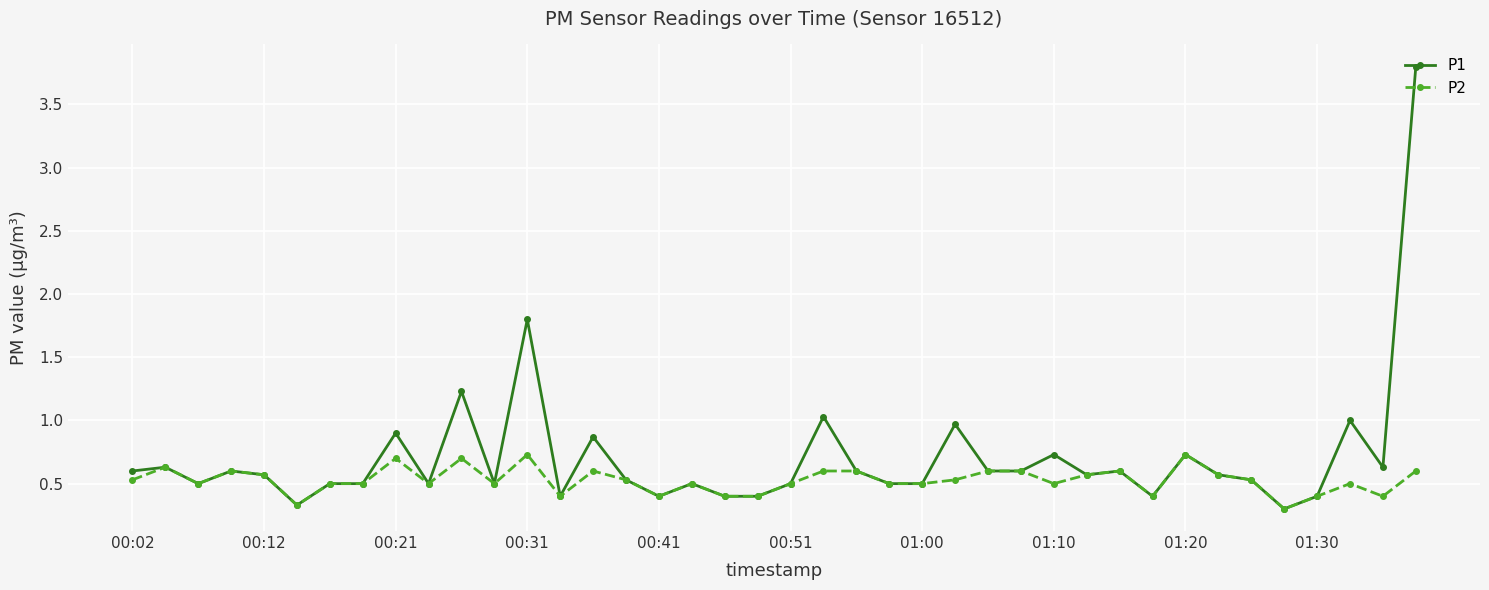

Reading left to right, list all the values displayed in this chart.

P1: 0.6	0.6	0.5	0.6	0.6	0.3	0.5	0.5	0.9	0.5	1.2	0.5	1.8	0.4	0.9	0.5	0.4	0.5	0.4	0.4	0.5	1.0	0.6	0.5	0.5	1.0	0.6	0.6	0.7	0.6	0.6	0.4	0.7	0.6	0.5	0.3	0.4	1.0	0.6	3.8
P2: 0.5	0.6	0.5	0.6	0.6	0.3	0.5	0.5	0.7	0.5	0.7	0.5	0.7	0.4	0.6	0.5	0.4	0.5	0.4	0.4	0.5	0.6	0.6	0.5	0.5	0.5	0.6	0.6	0.5	0.6	0.6	0.4	0.7	0.6	0.5	0.3	0.4	0.5	0.4	0.6